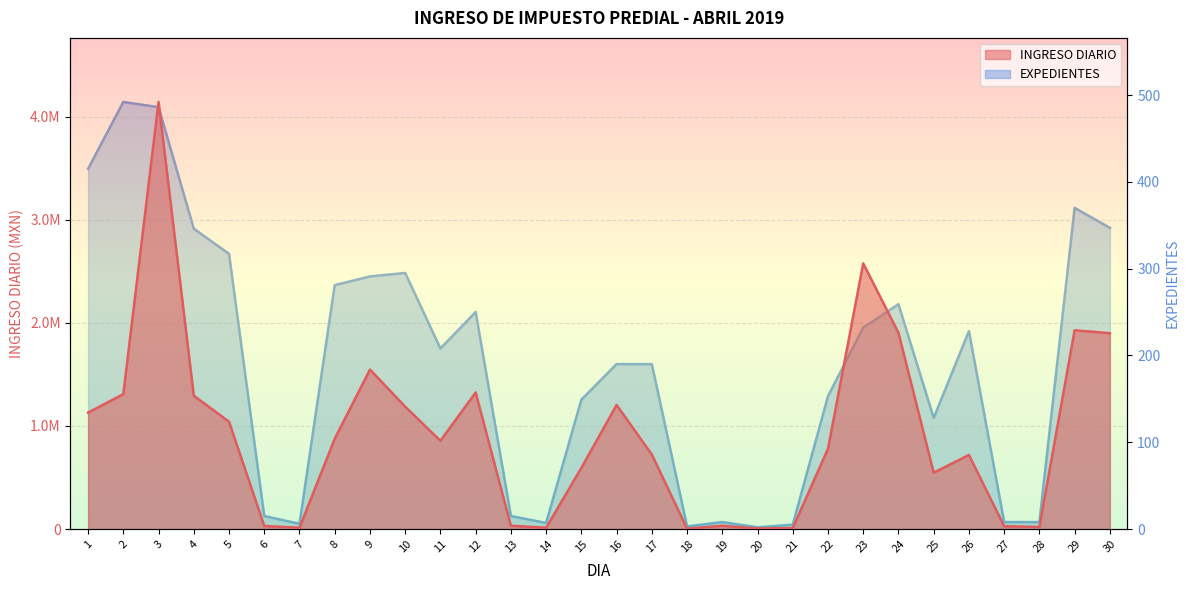

What is the difference between the highest and lowest values at 12?

1324832.4